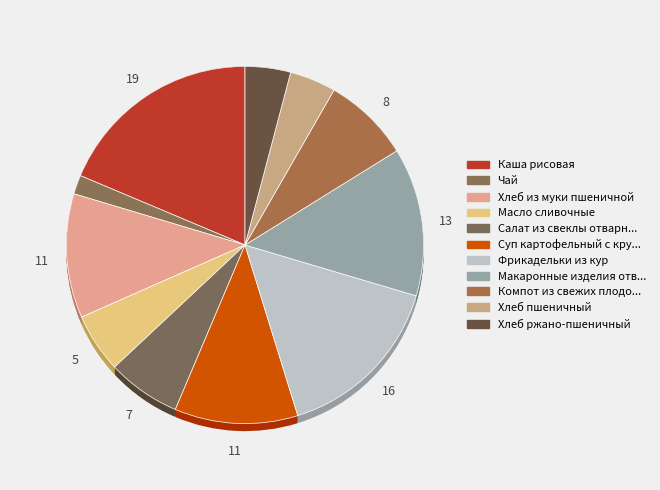

How many slices are in this pie chart?

11